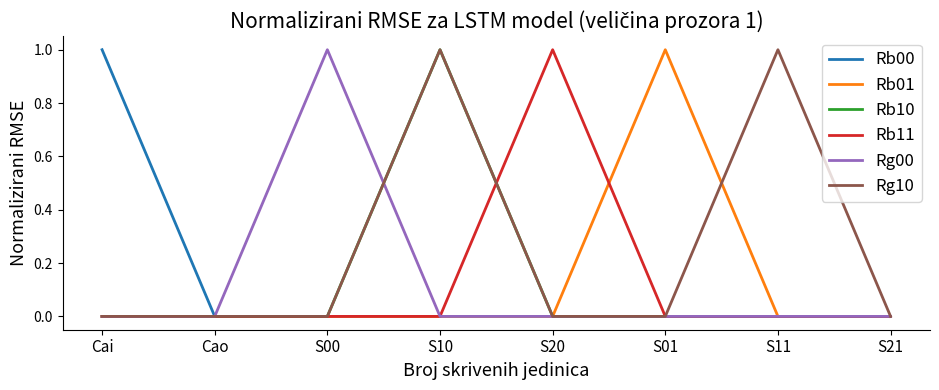

At which category is the sum across all series the highest?

S10